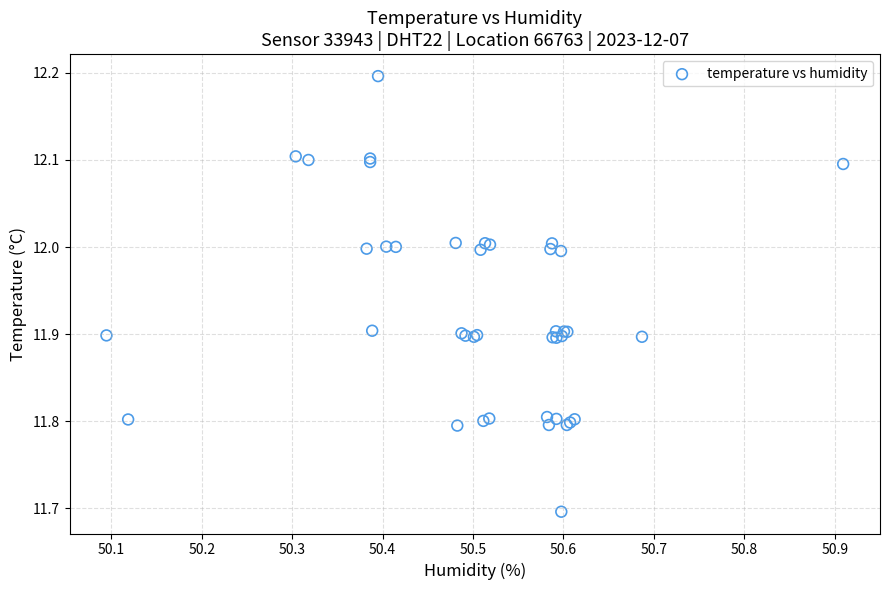

What Y value in the scatter plot is closest to 11?

11.7